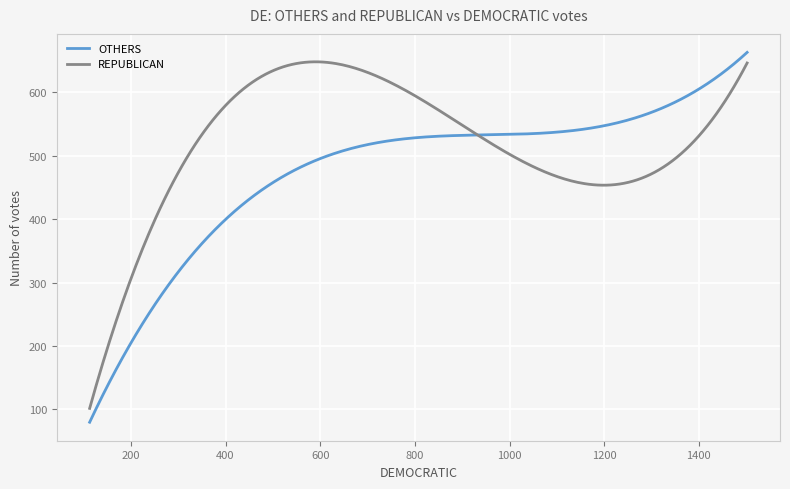

Which series has the largest total across all categories?

REPUBLICAN